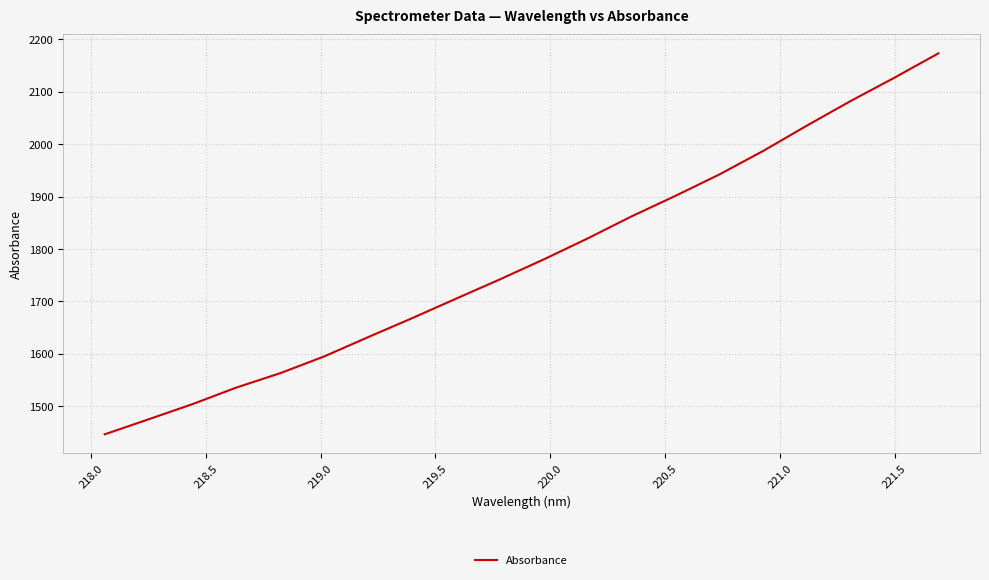

What is the smallest value displayed?

1446.6